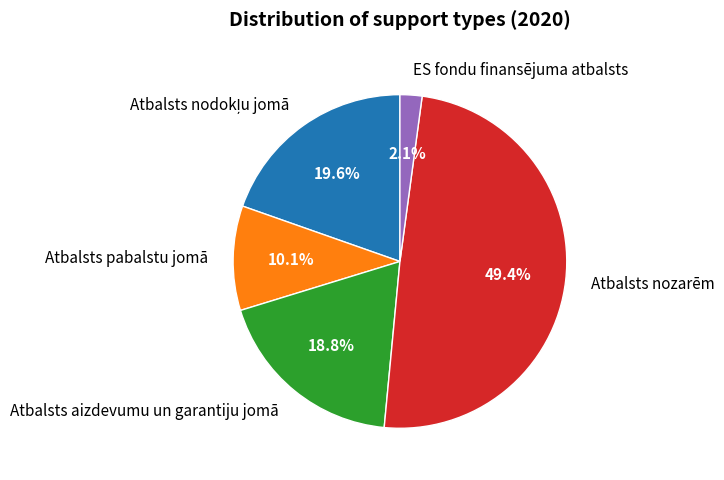

Combined, what portion of the pie is ES fondu finansējuma atbalsts and Atbalsts aizdevumu un garantiju jomā?

20.9%